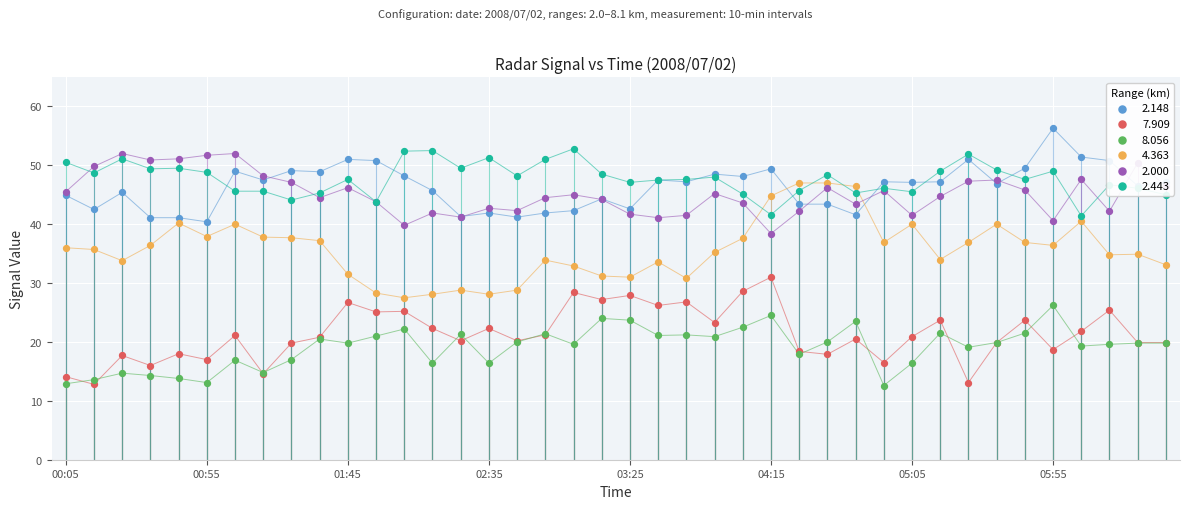

What are all the series names shown in the legend?

2.148, 7.909, 8.056, 4.363, 2.000, 2.443